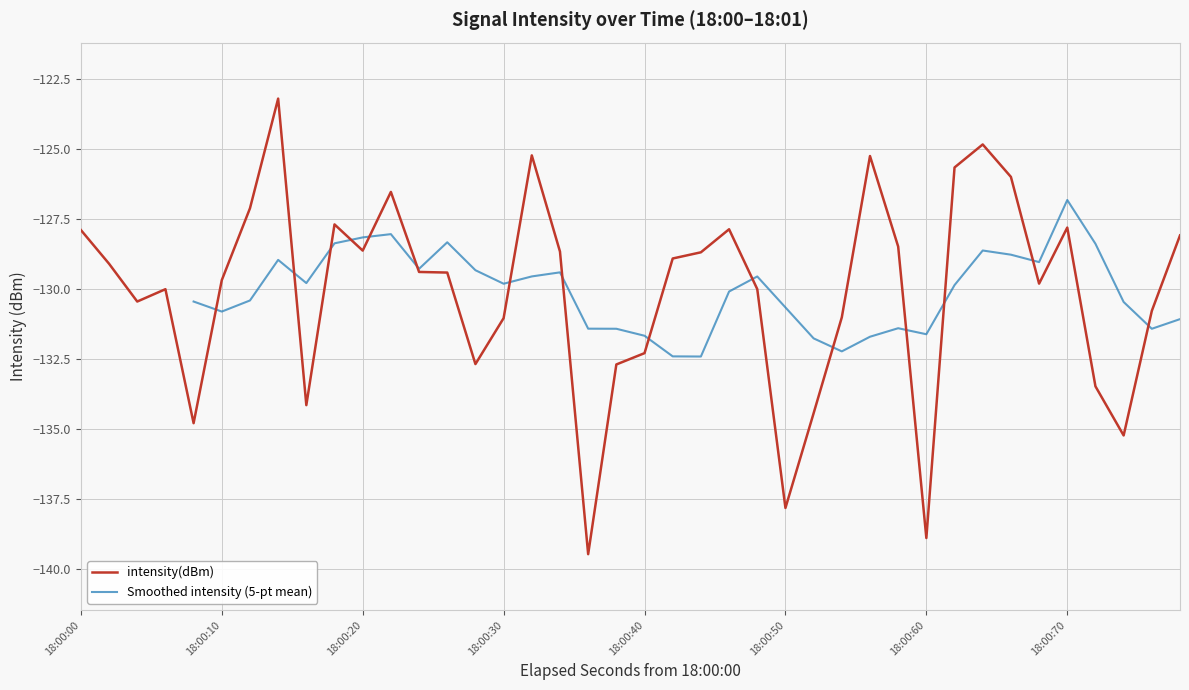

Reading right to left, list all the values displayed in this chart.

-128.1	-130.8	-135.2	-133.5	-127.8	-129.8	-126.0	-124.8	-125.7	-138.9	-128.5	-125.2	-131.0	-134.4	-137.8	-130.0	-127.9	-128.7	-128.9	-132.3	-132.7	-139.5	-128.7	-125.2	-131.0	-132.7	-129.4	-129.4	-126.5	-128.6	-127.7	-134.1	-123.2	-127.1	-129.7	-134.8	-130.0	-130.4	-129.1	-127.9